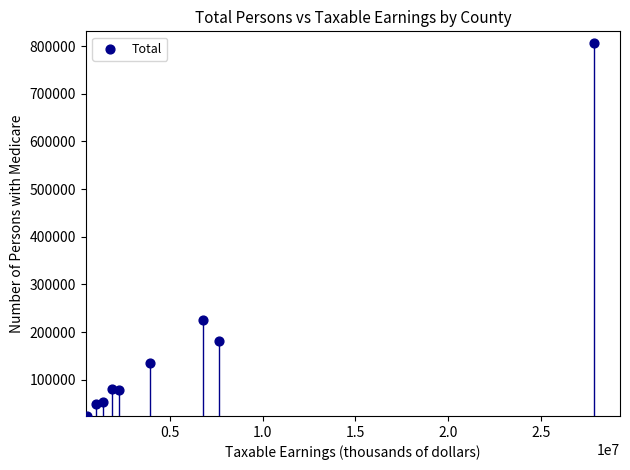

What is the average X value?

5917026